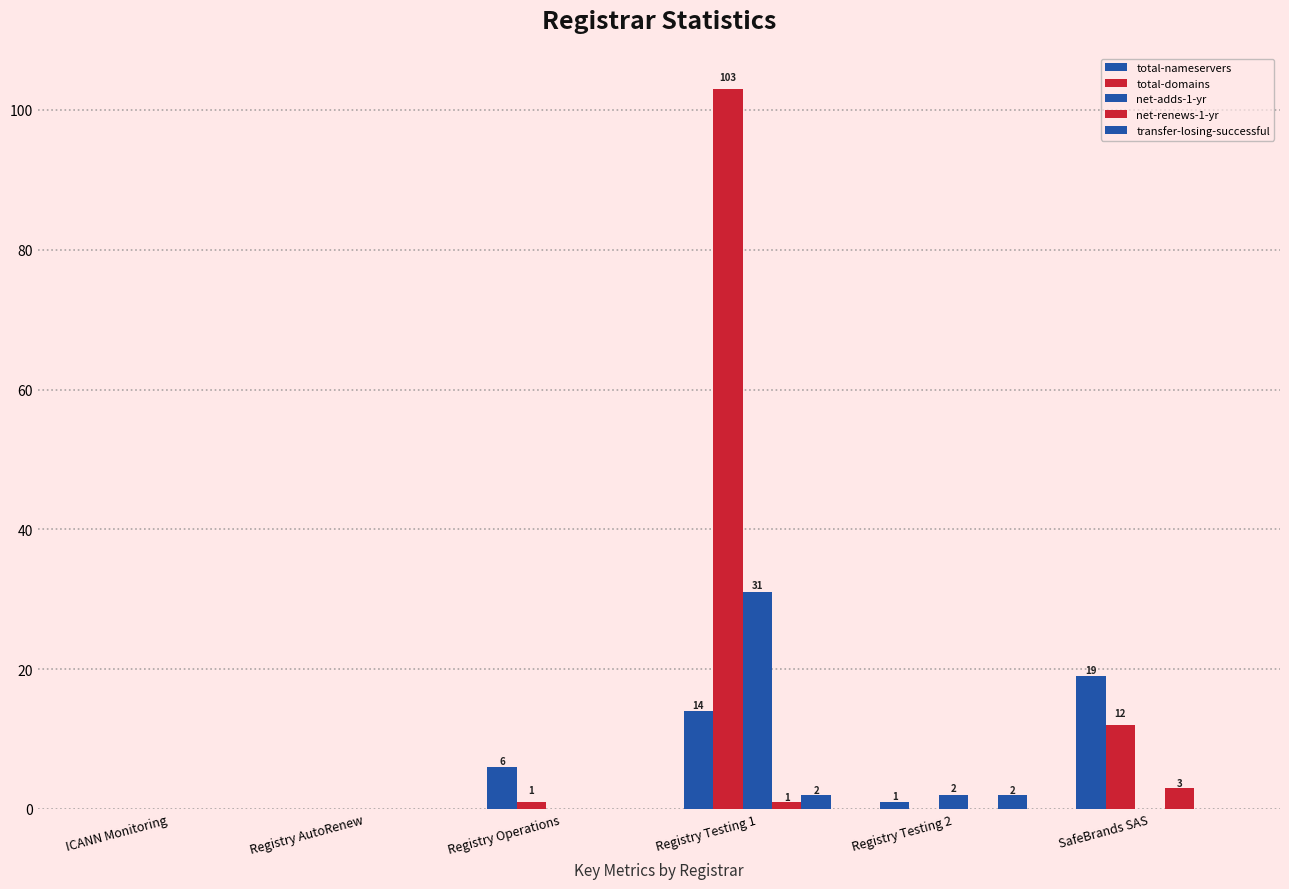

What is the maximum value for total-domains?

103